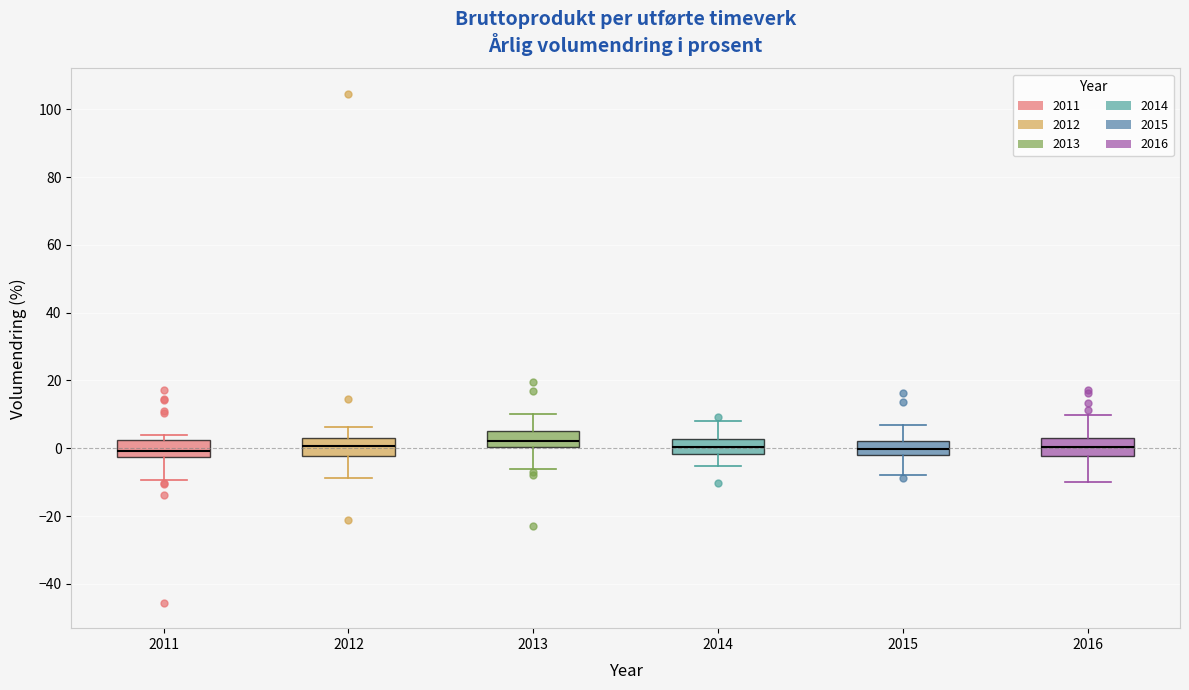

Where does the median line of the box at x = 2011 sit on the y-axis? The values are not printed on the chart, so give them approximately, as read against the axis.

0